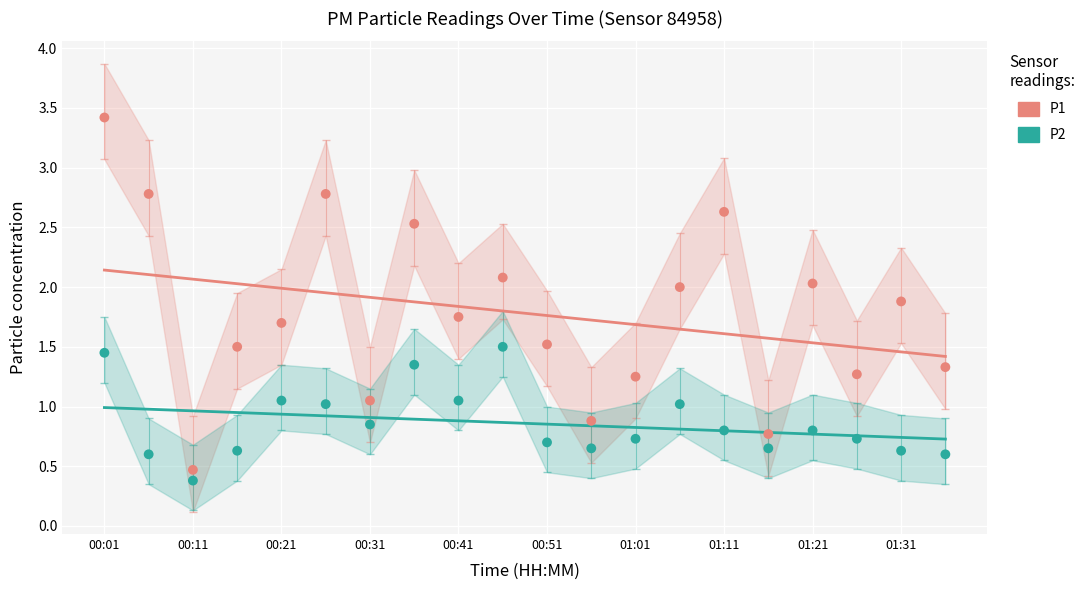

Which series reaches the maximum Y coordinate?

P1